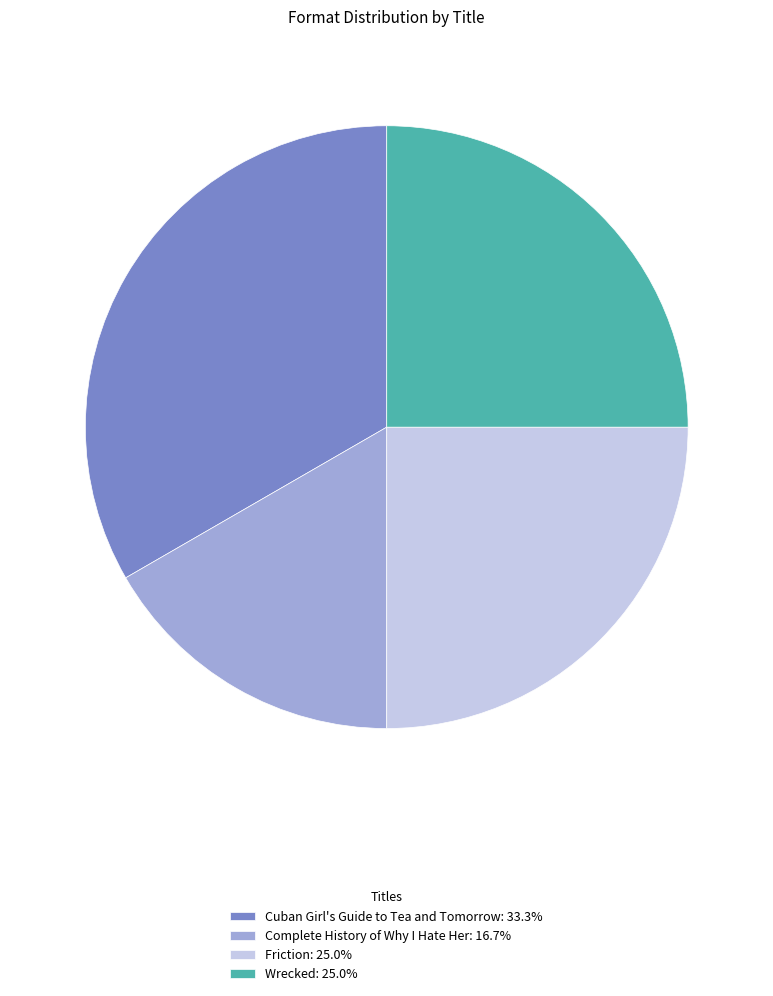

Count the number of slices in the pie.

4